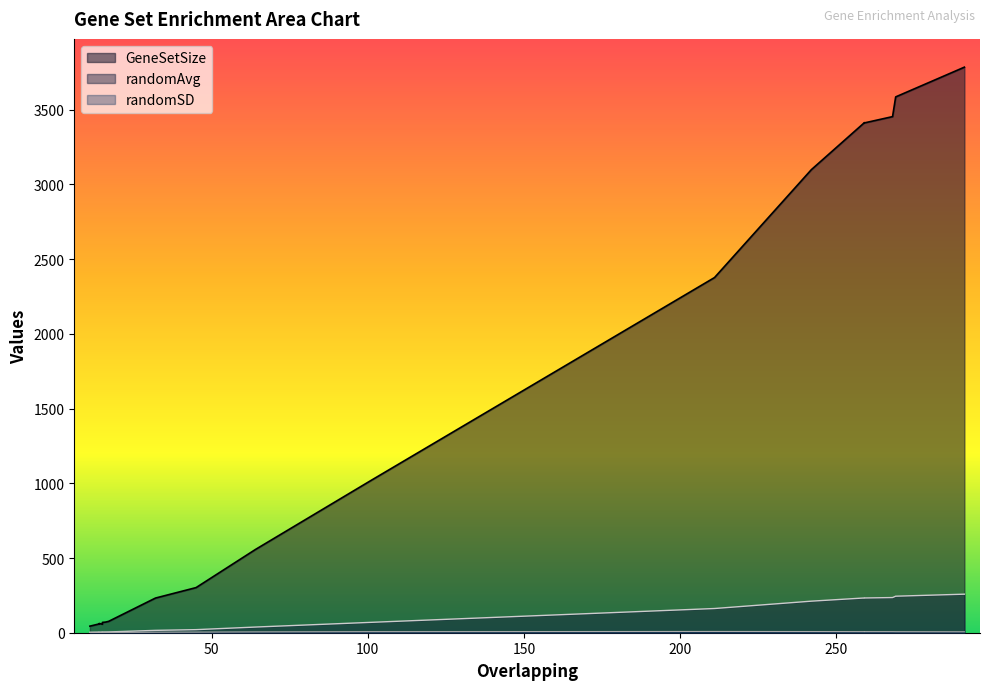

The randomAvg series shows 35.6 at 45. True or false?

False